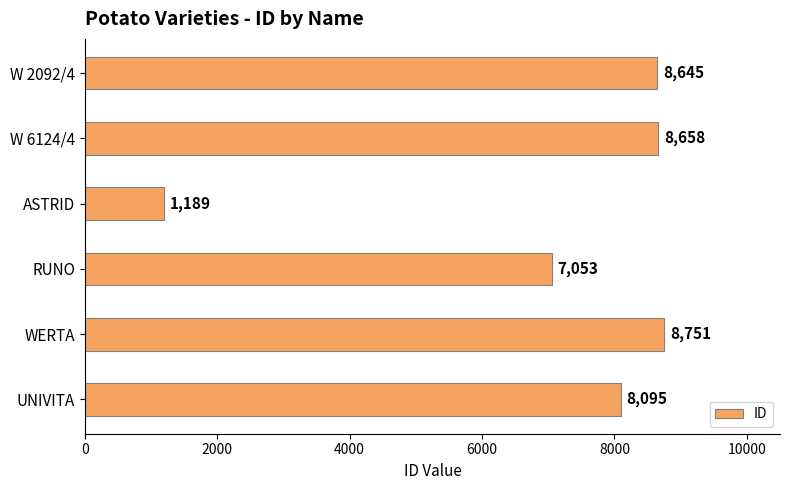

At which category does the chart reach its minimum across all series?

ASTRID